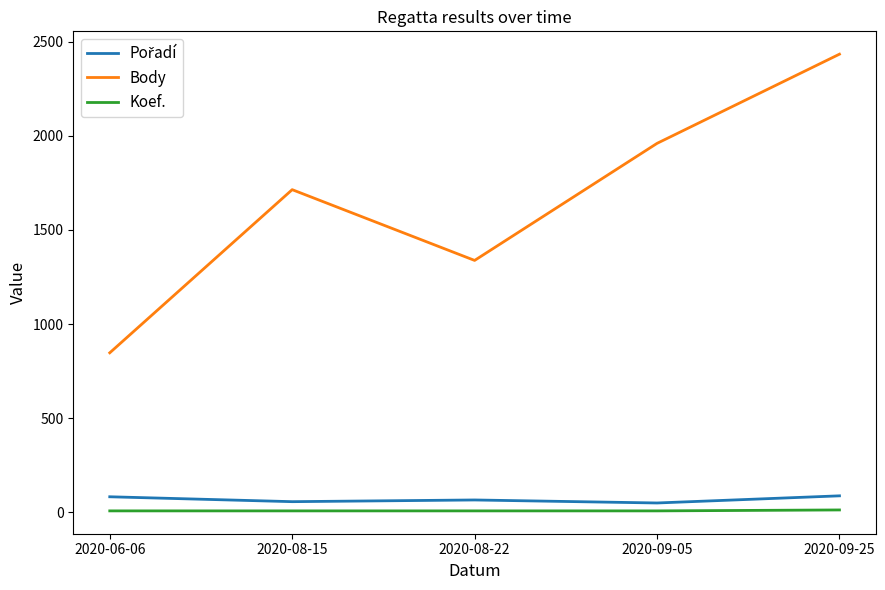

List the labels in order of Body value, largest first.

2020-09-25, 2020-09-05, 2020-08-15, 2020-08-22, 2020-06-06